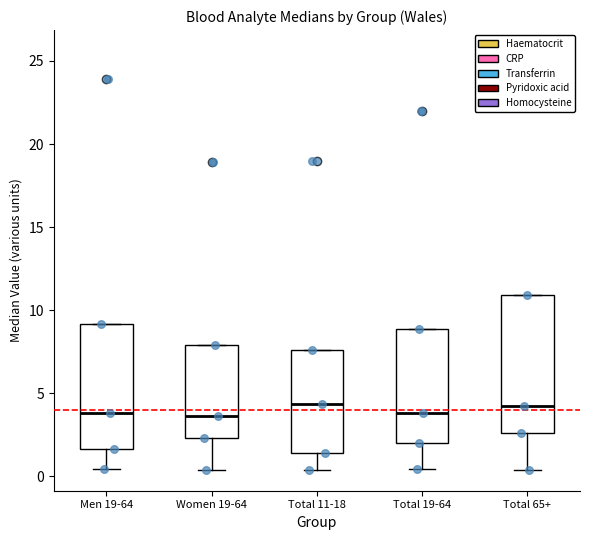

Which box is the tallest, from its lower edge to its upper edge?

Total 65+